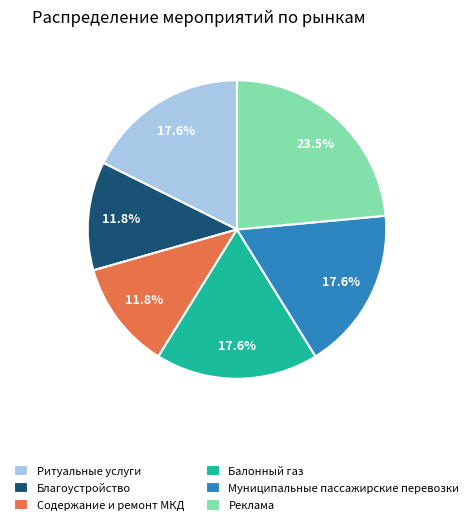

Does Содержание и ремонт МКД represent more than half of the total?

No